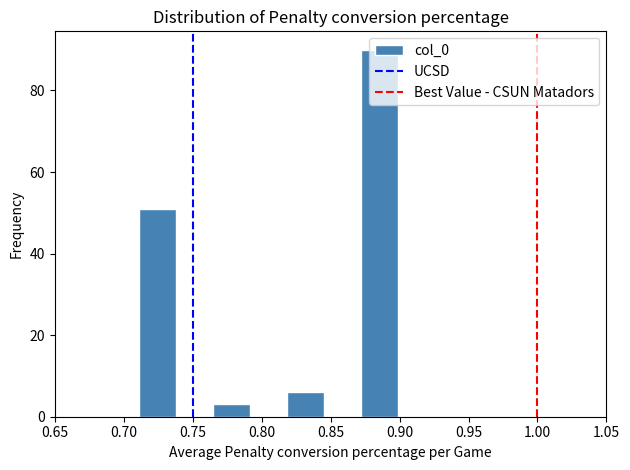

Reading left to right, transcribe this chart: for each bar, give the range it covers on the x-axis and its height. Neither the bar edges nor the heights are printed on the chart, so give them approximately, as read against the axes.

0.710 to 0.740: 52
0.740 to 0.765: 0
0.765 to 0.790: 4
0.790 to 0.820: 0
0.820 to 0.845: 6
0.845 to 0.870: 0
0.870 to 0.900: 90